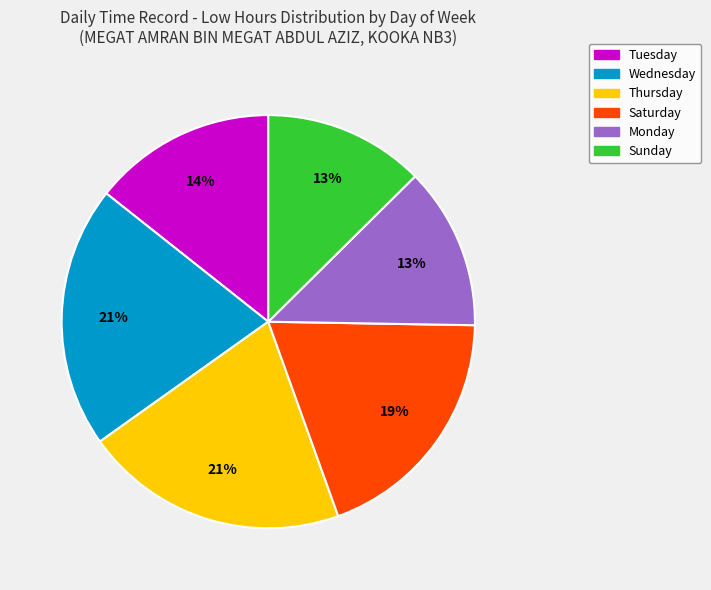

To the nearest percent, what is the difference between the largest and smallest slice percentages?

8%